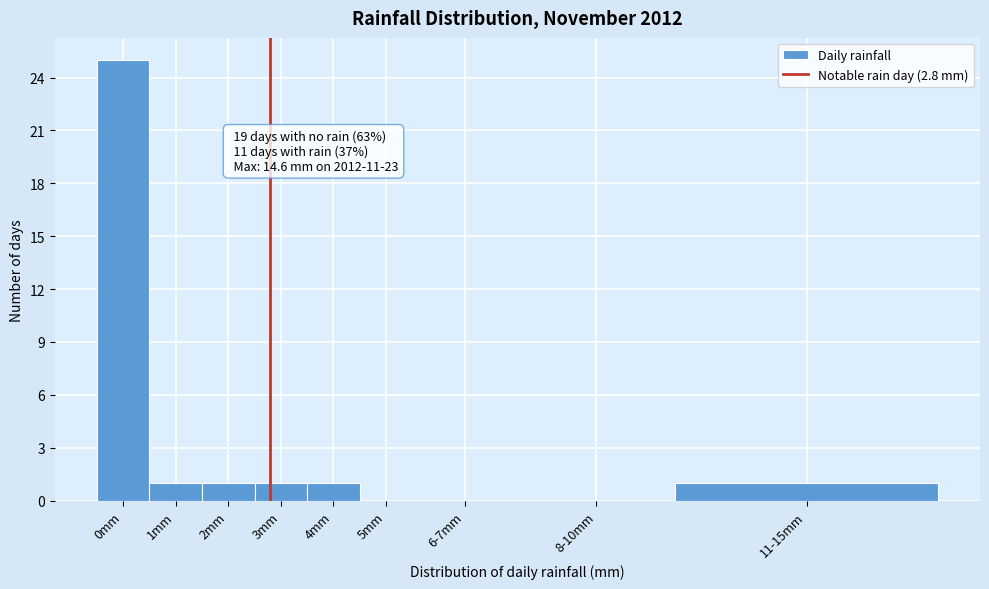

Reading left to right, transcribe all the data shown in this chart.

0mm=25	1mm=1	2mm=1	3mm=1	4mm=1	5mm=0	6-7mm=0	8-10mm=0	11-15mm=1